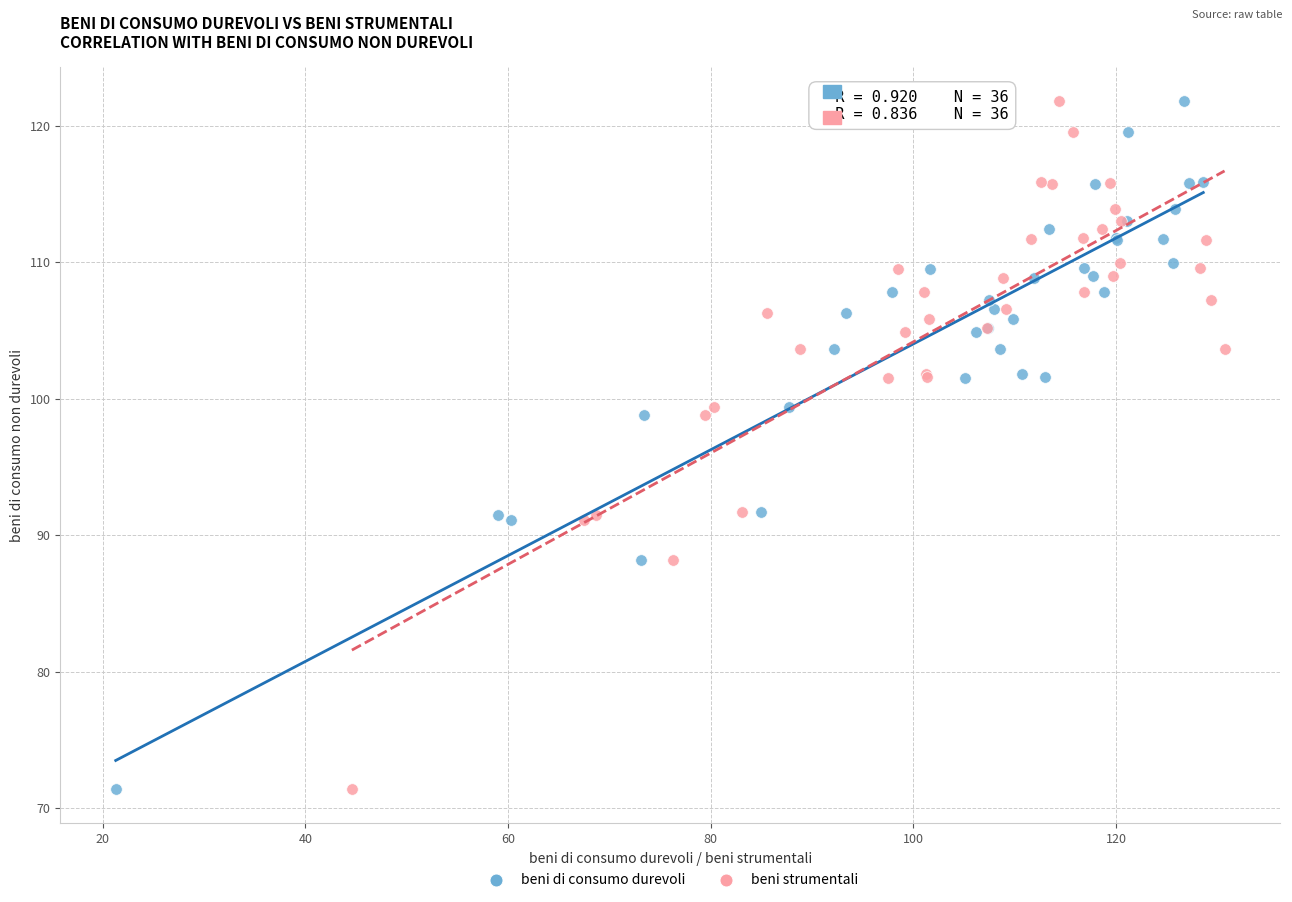

What are all the series names shown in the legend?

beni di consumo durevoli, beni strumentali